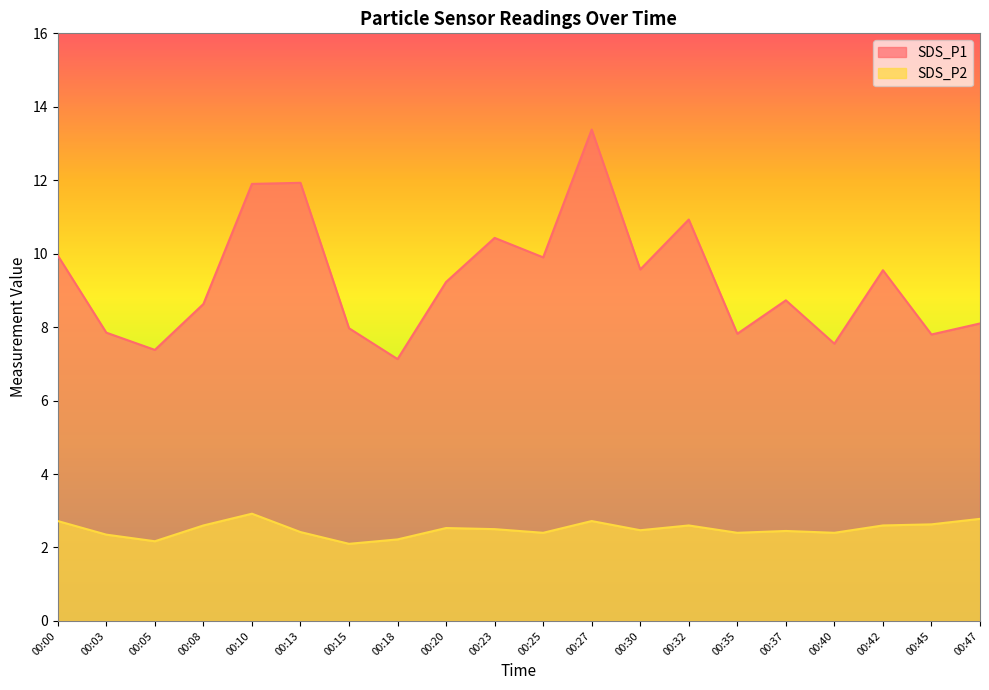

Which series has the largest total across all categories?

SDS_P1